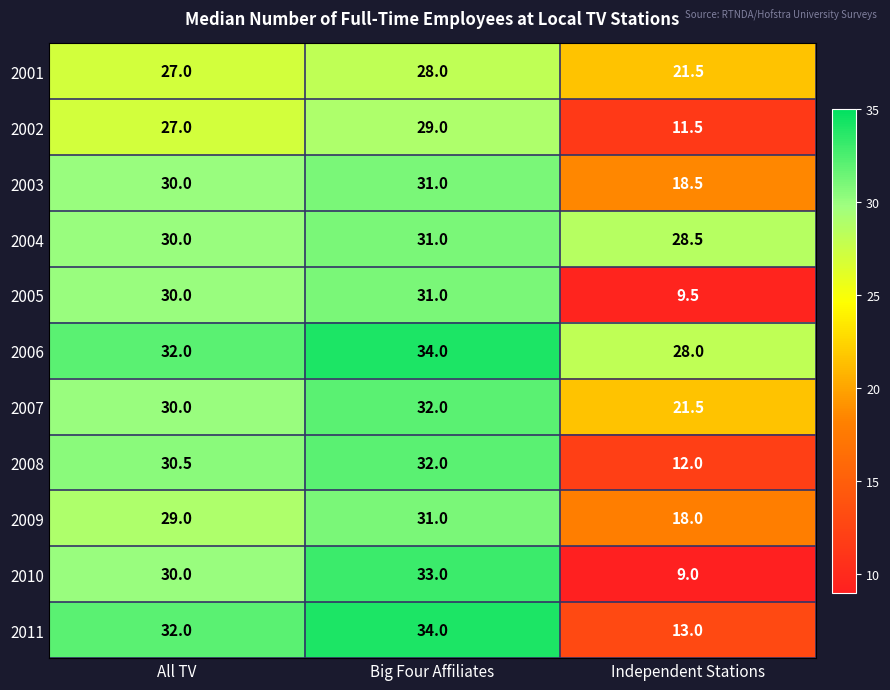

List the labels in order of 2002 value, smallest first.

Independent Stations, All TV, Big Four Affiliates